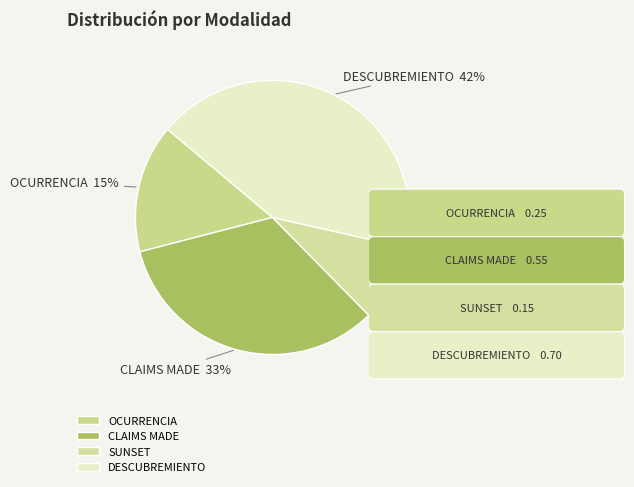

Rank the categories by value from highest to lowest.

DESCUBREMIENTO, CLAIMS MADE, OCURRENCIA, SUNSET